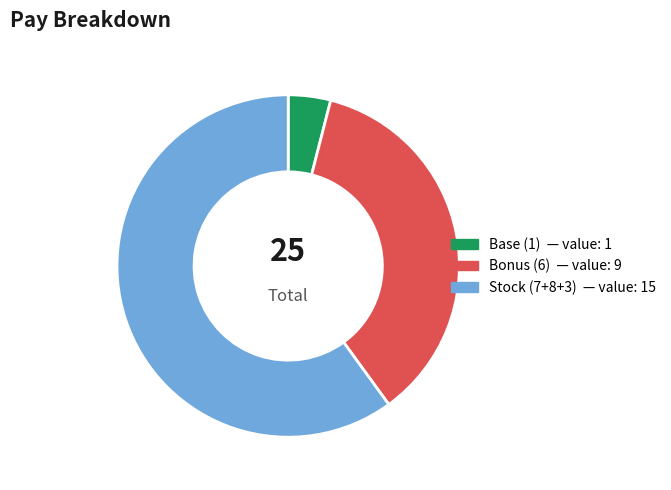

Does any single category account for the majority?

Yes